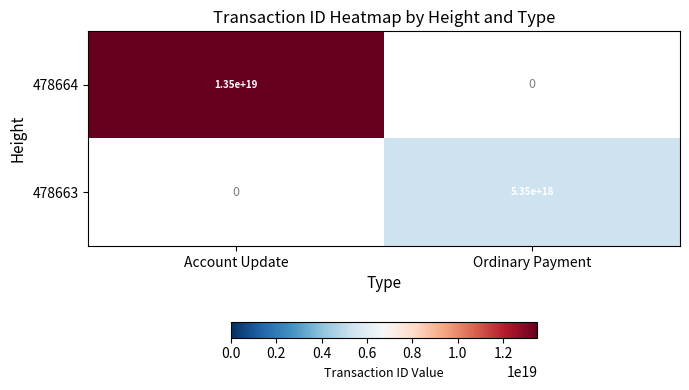

The value of 478664 at Account Update is 13500000000000000000. True or false?

True